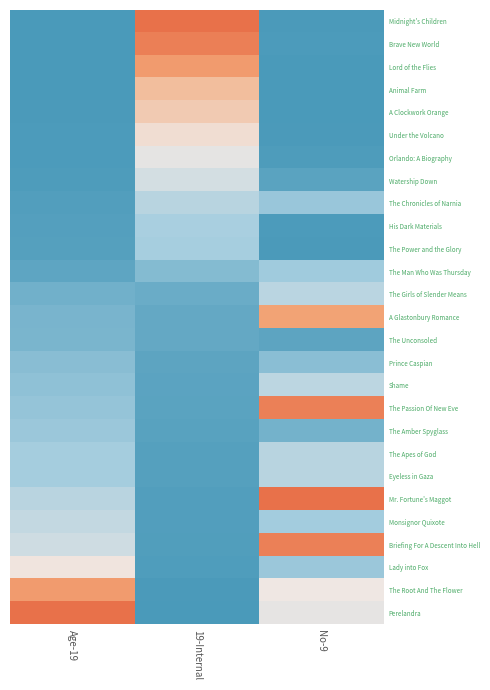

Reading left to right, what are all the values shown in this chart?

Midnight's Children: Age-19=0.0	19-Internal=1.0	No-9=0.0
Brave New World: Age-19=0.0	19-Internal=0.9	No-9=0.0
Lord of the Flies: Age-19=0.0	19-Internal=0.8	No-9=0.0
Animal Farm: Age-19=0.0	19-Internal=0.7	No-9=0.0
A Clockwork Orange: Age-19=0.0	19-Internal=0.6	No-9=0.0
Under the Volcano: Age-19=0.0	19-Internal=0.5	No-9=0.0
Orlando: A Biography: Age-19=0.0	19-Internal=0.5	No-9=0.0
Watership Down: Age-19=0.0	19-Internal=0.4	No-9=0.0
The Chronicles of Narnia: Age-19=0.0	19-Internal=0.3	No-9=0.2
His Dark Materials: Age-19=0.0	19-Internal=0.3	No-9=0.0
The Power and the Glory: Age-19=0.0	19-Internal=0.2	No-9=0.0
The Man Who Was Thursday: Age-19=0.1	19-Internal=0.2	No-9=0.2
The Girls of Slender Means: Age-19=0.1	19-Internal=0.1	No-9=0.3
A Glastonbury Romance: Age-19=0.1	19-Internal=0.1	No-9=0.8
The Unconsoled: Age-19=0.1	19-Internal=0.1	No-9=0.1
Prince Caspian: Age-19=0.2	19-Internal=0.1	No-9=0.2
Shame: Age-19=0.2	19-Internal=0.0	No-9=0.3
The Passion Of New Eve: Age-19=0.2	19-Internal=0.0	No-9=0.9
The Amber Spyglass: Age-19=0.2	19-Internal=0.0	No-9=0.1
The Apes of God: Age-19=0.2	19-Internal=0.0	No-9=0.3
Eyeless in Gaza: Age-19=0.2	19-Internal=0.0	No-9=0.3
Mr. Fortune's Maggot: Age-19=0.3	19-Internal=0.0	No-9=1.0
Monsignor Quixote: Age-19=0.3	19-Internal=0.0	No-9=0.2
Briefing For A Descent Into Hell: Age-19=0.4	19-Internal=0.0	No-9=0.9
Lady into Fox: Age-19=0.5	19-Internal=0.0	No-9=0.2
The Root And The Flower: Age-19=0.8	19-Internal=0.0	No-9=0.5
Perelandra: Age-19=1.0	19-Internal=0.0	No-9=0.5